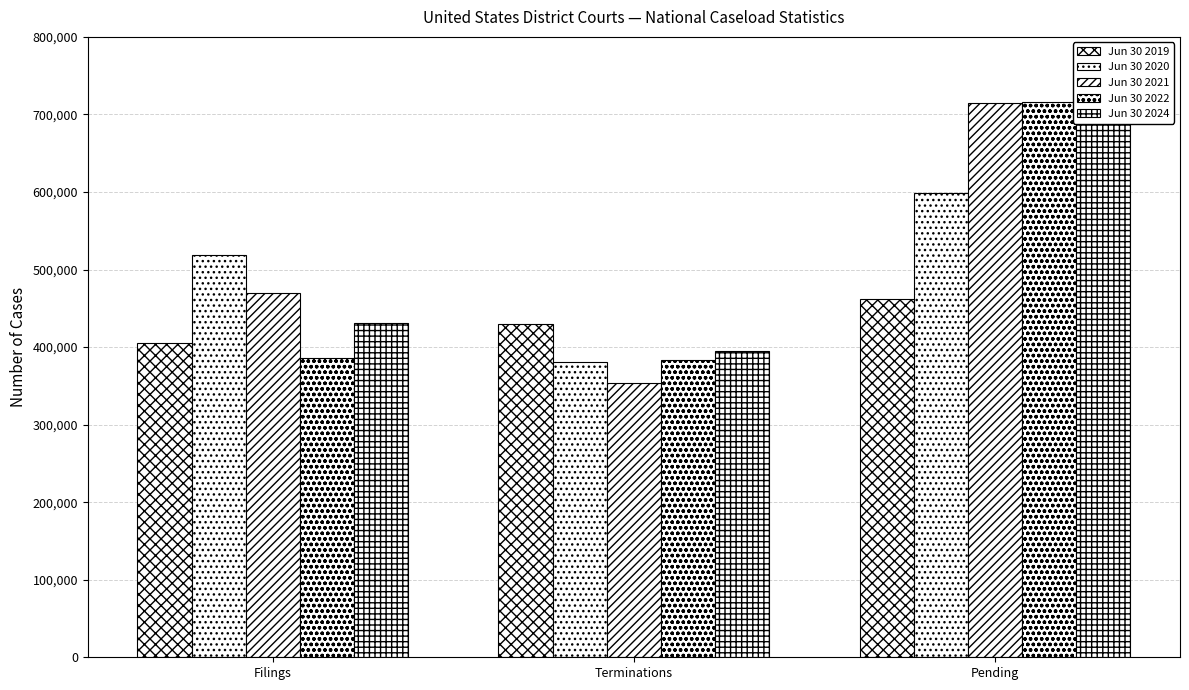

How many bars are there in each group?

5